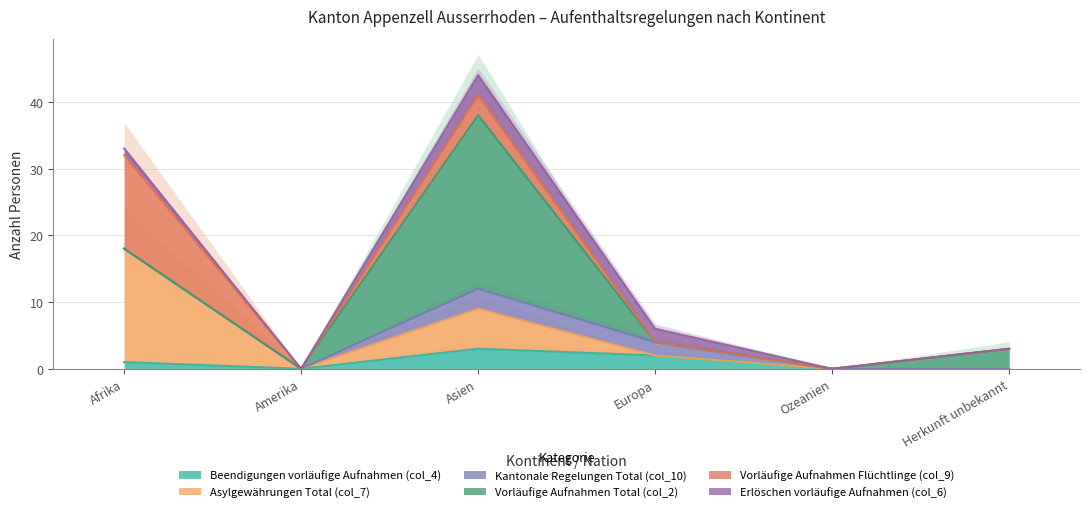

What is the label of the 5th point from the left?

Ozeanien